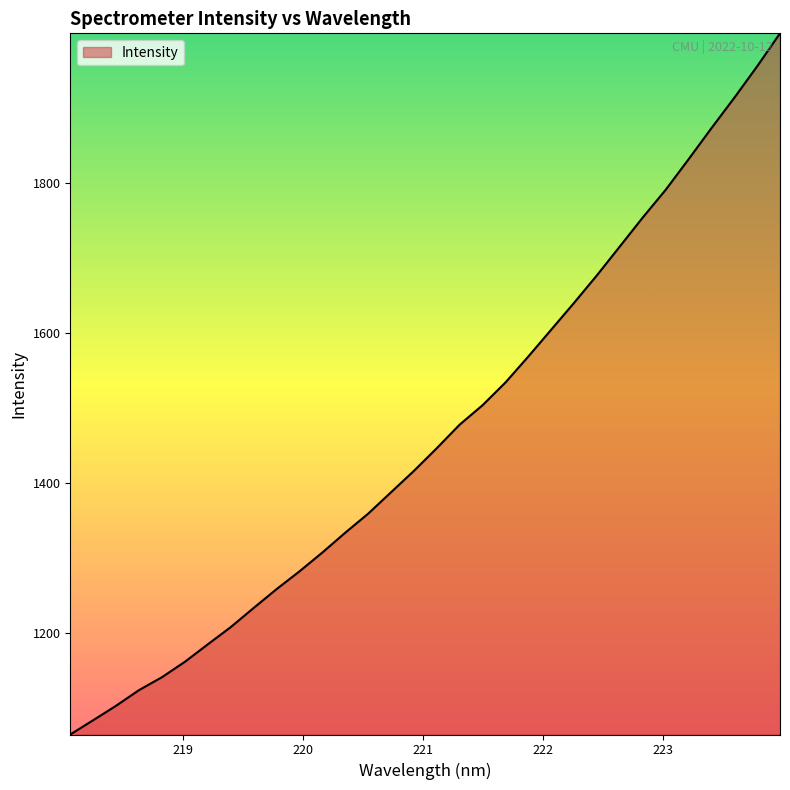

What is the minimum value shown in the chart?

1064.6